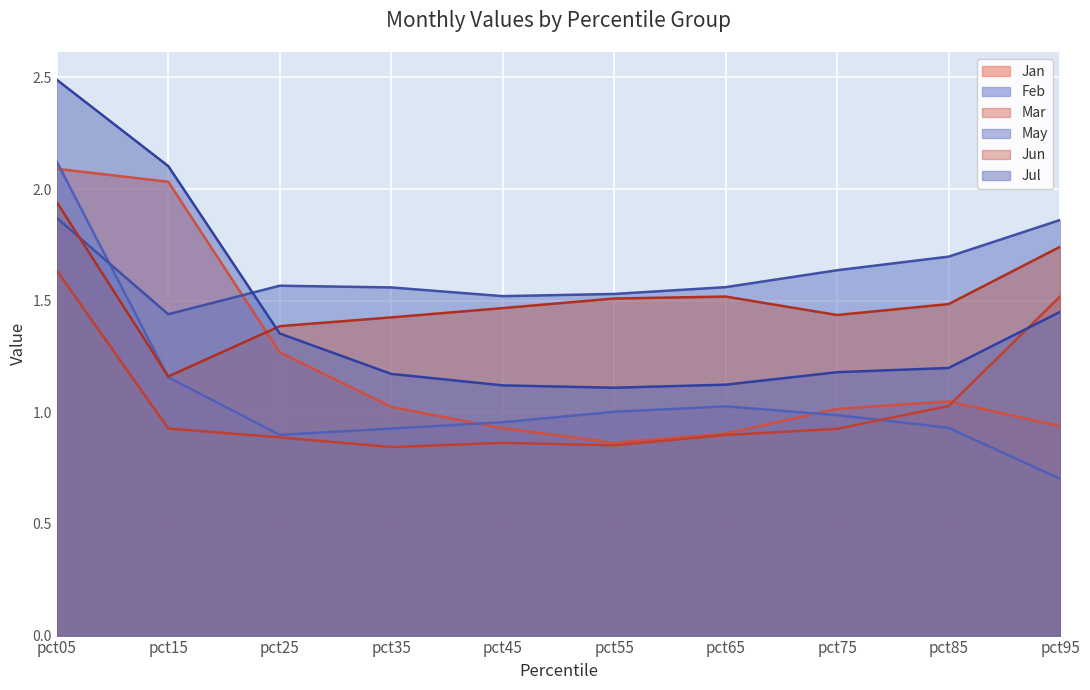

Reading left to right, list all the values displayed in this chart.

Jan: pct05=2.1	pct15=2.0	pct25=1.3	pct35=1.0	pct45=0.9	pct55=0.9	pct65=0.9	pct75=1.0	pct85=1.0	pct95=0.9
Feb: pct05=2.1	pct15=1.2	pct25=0.9	pct35=0.9	pct45=1.0	pct55=1.0	pct65=1.0	pct75=1.0	pct85=0.9	pct95=0.7
Mar: pct05=1.6	pct15=0.9	pct25=0.9	pct35=0.8	pct45=0.9	pct55=0.9	pct65=0.9	pct75=0.9	pct85=1.0	pct95=1.5
May: pct05=1.9	pct15=1.4	pct25=1.6	pct35=1.6	pct45=1.5	pct55=1.5	pct65=1.6	pct75=1.6	pct85=1.7	pct95=1.9
Jun: pct05=1.9	pct15=1.2	pct25=1.4	pct35=1.4	pct45=1.5	pct55=1.5	pct65=1.5	pct75=1.4	pct85=1.5	pct95=1.7
Jul: pct05=2.5	pct15=2.1	pct25=1.4	pct35=1.2	pct45=1.1	pct55=1.1	pct65=1.1	pct75=1.2	pct85=1.2	pct95=1.4